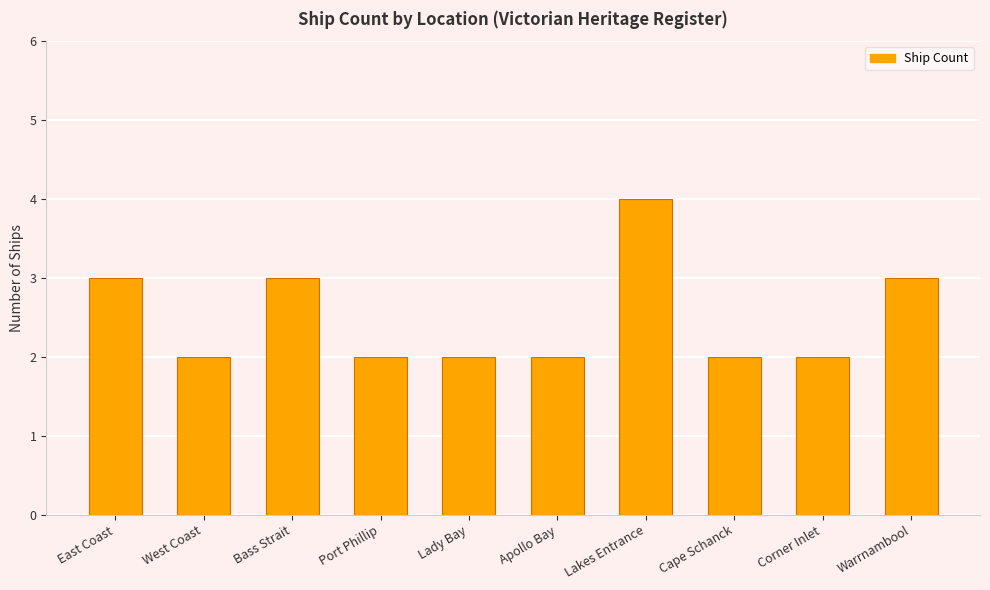

Reading right to left, what are all the values shown in this chart?

3	2	2	4	2	2	2	3	2	3